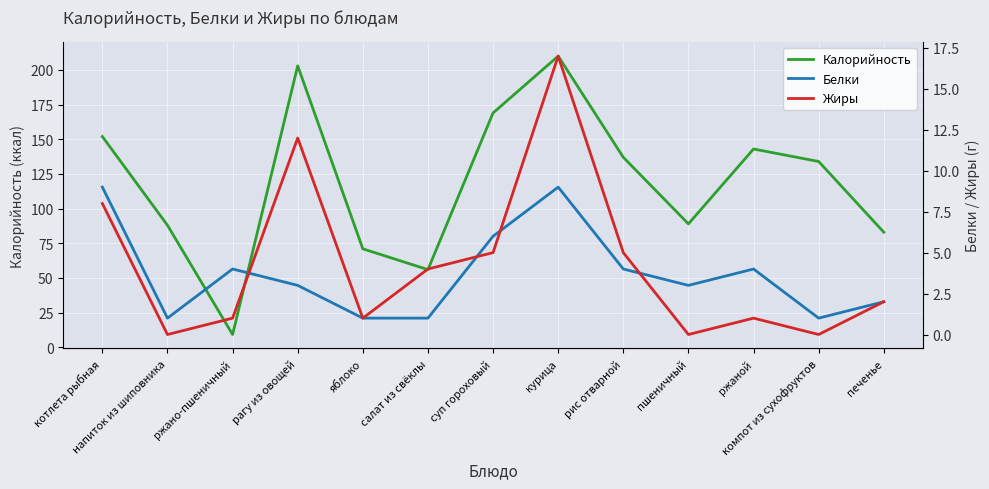

What is the difference between the maximum and minimum values in the Жиры series?

17.0